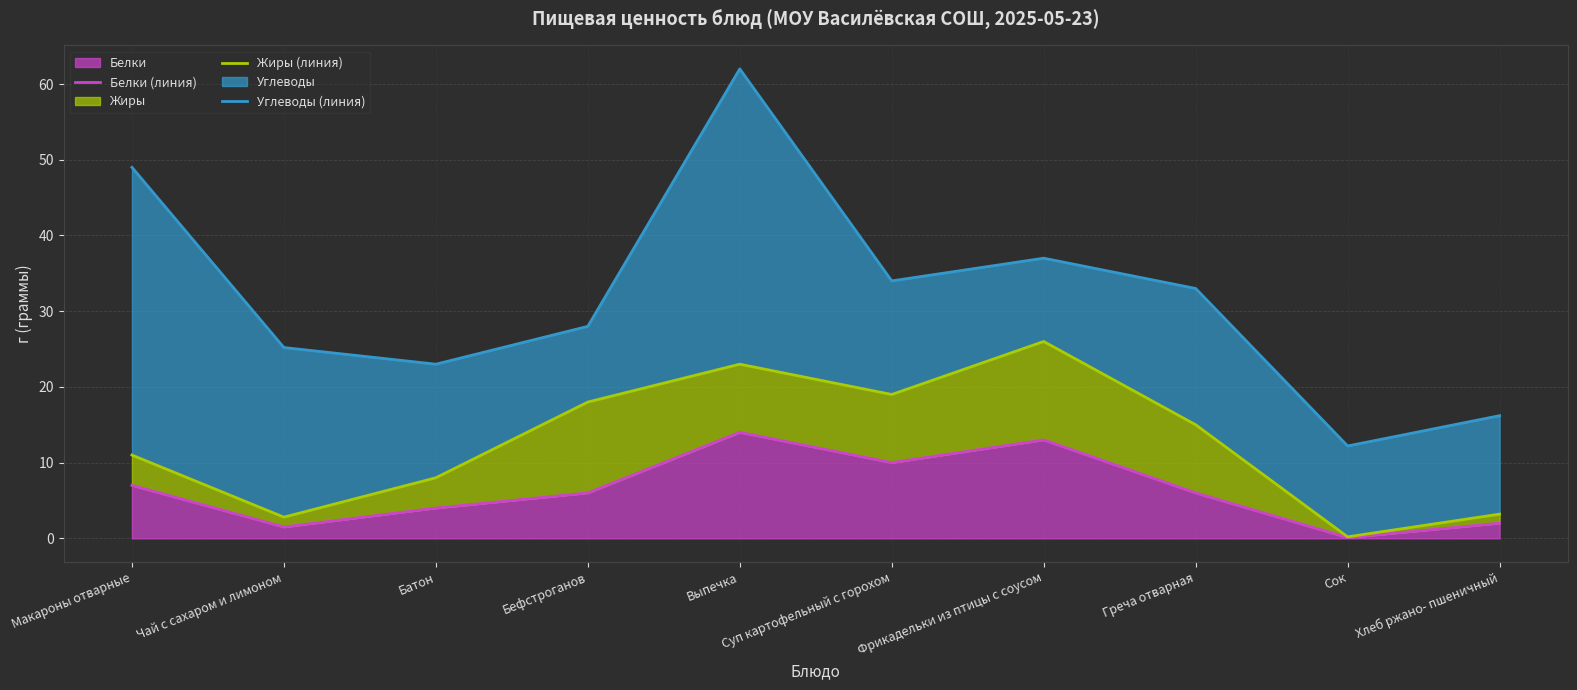

Rank the series by their average value, from lowest to highest.

Белки (линия), Жиры (линия), Углеводы (линия)